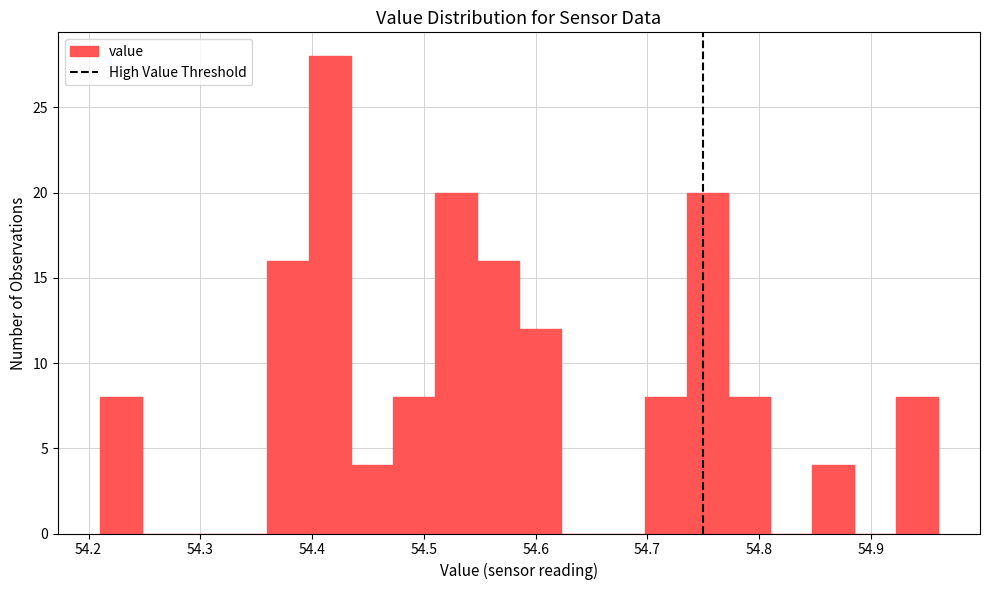

Around what value on the x-axis is the tallest bar? Give the approximate position of its centre, as read against the axis.

54.42